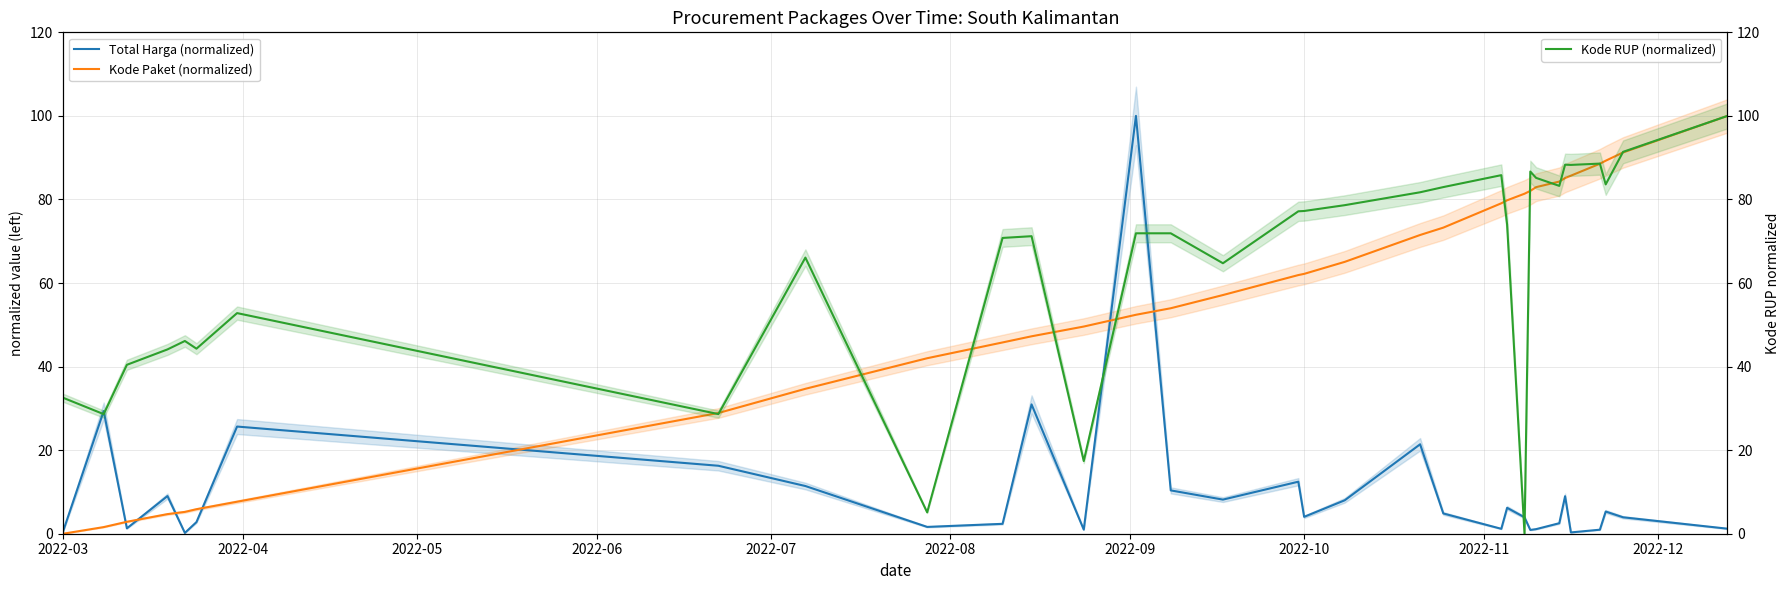

What is the maximum value for Kode RUP (normalized)?

100.0